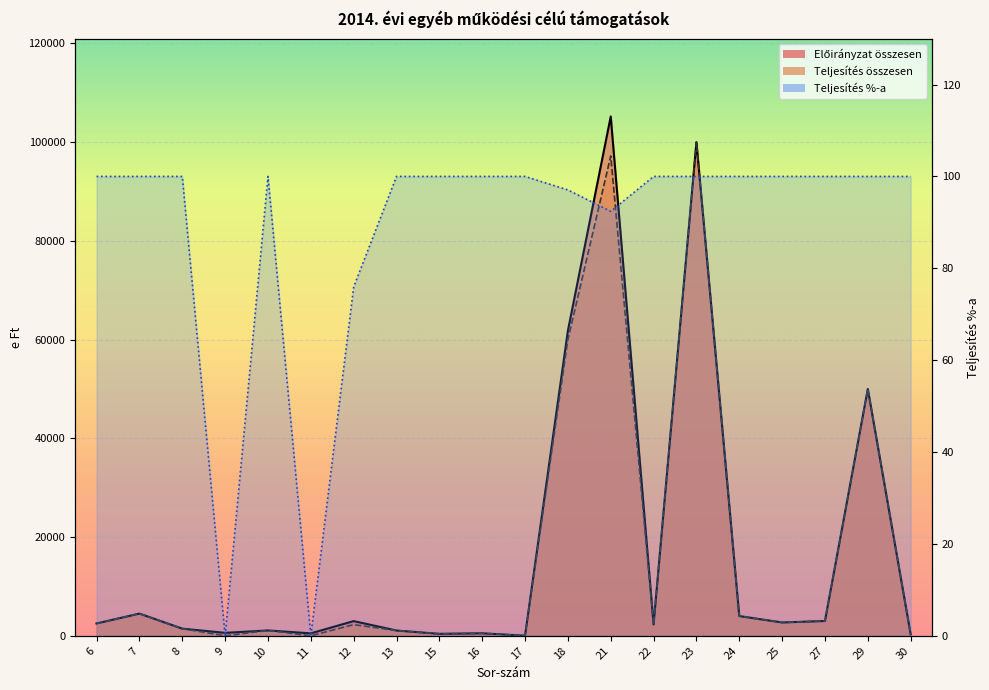

How many positive values does the Teljesítés összesen series have?

18